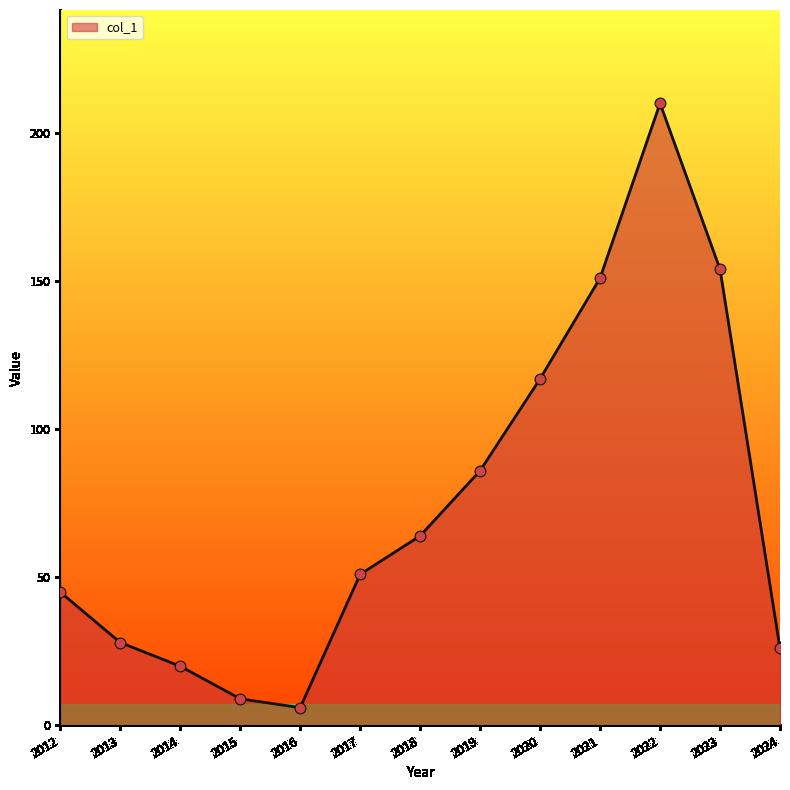

Between 2023 and 2015, which is larger?

2023